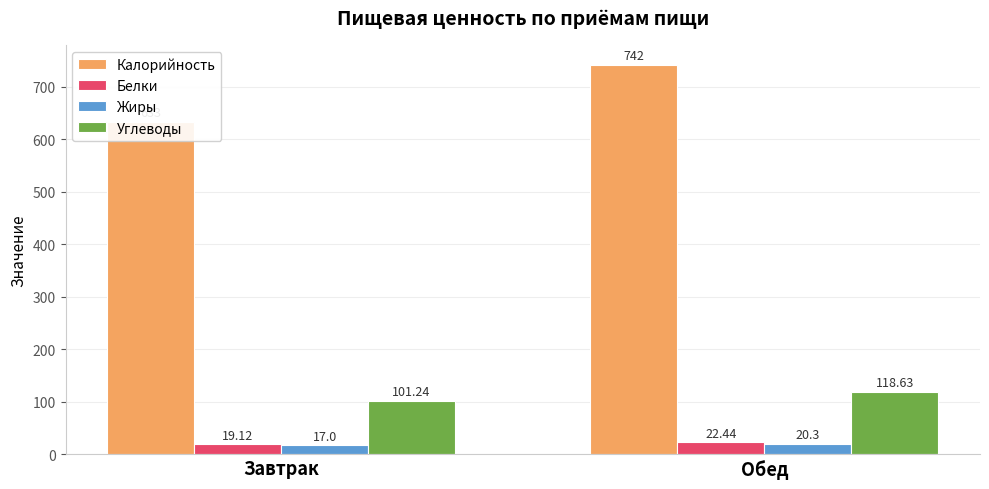

List the series in order of their peak value, highest first.

Калорийность, Углеводы, Белки, Жиры